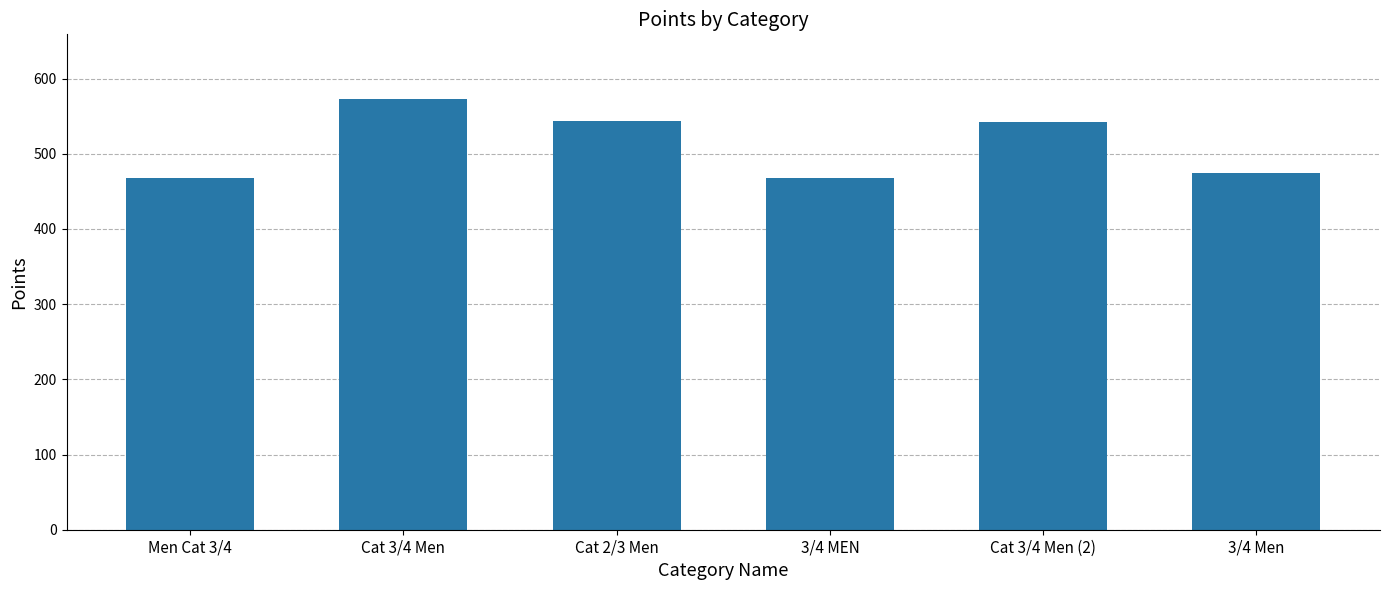

How many values are below 541?

3